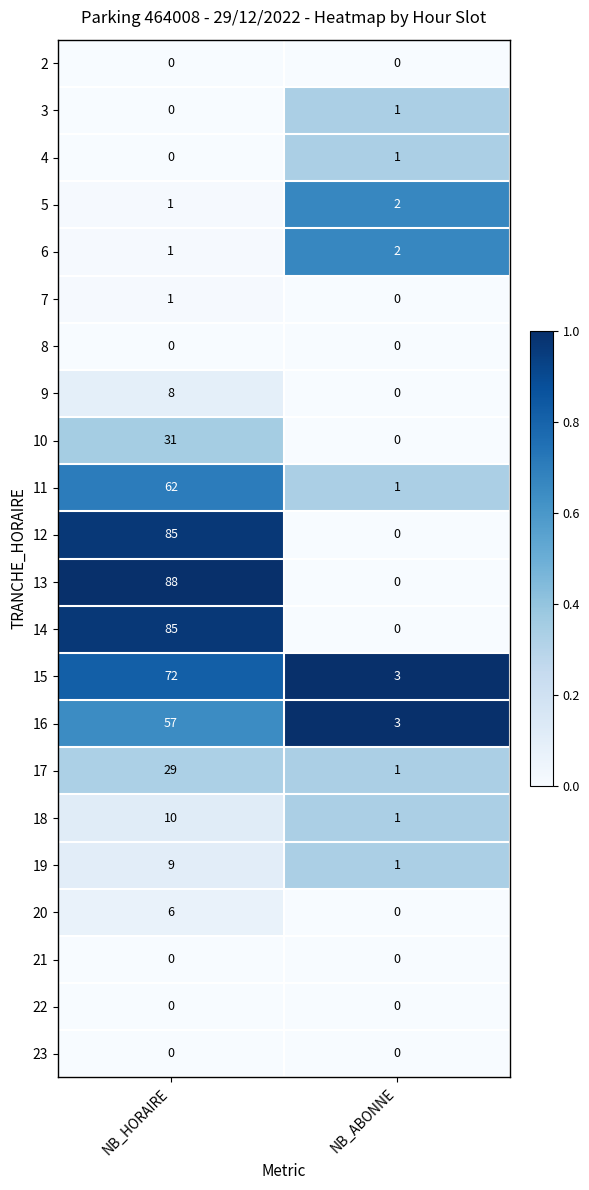

What is the difference between the highest and lowest values at NB_HORAIRE?

88